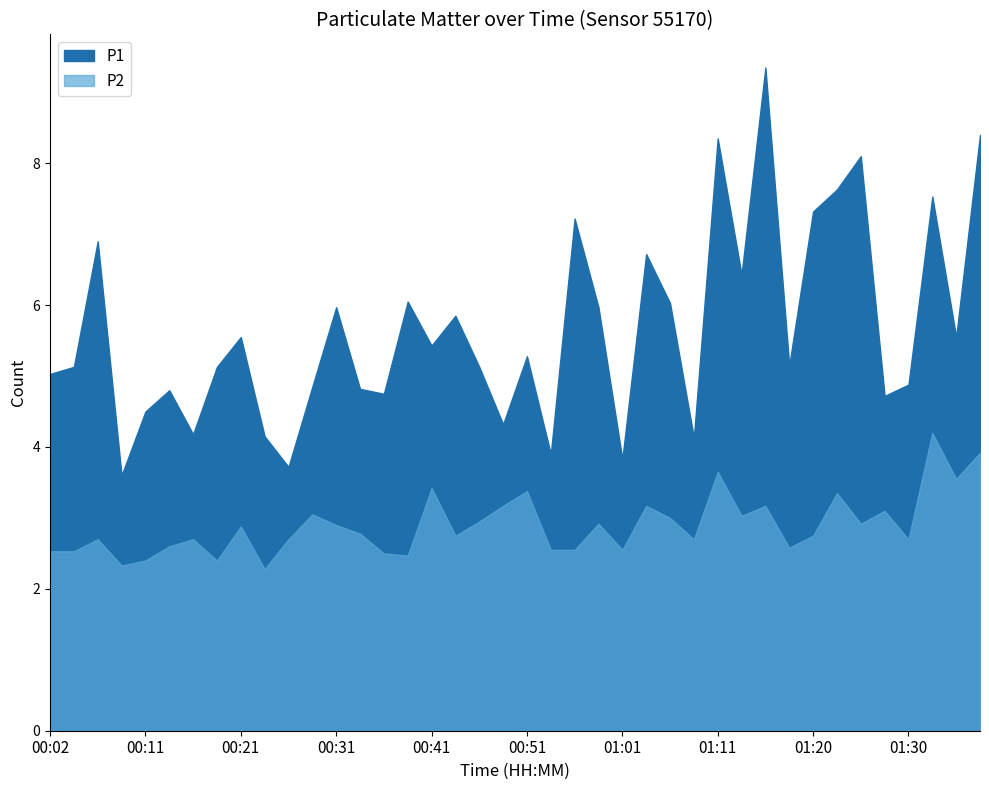

At how many categories does at least one series exceed 9?

1